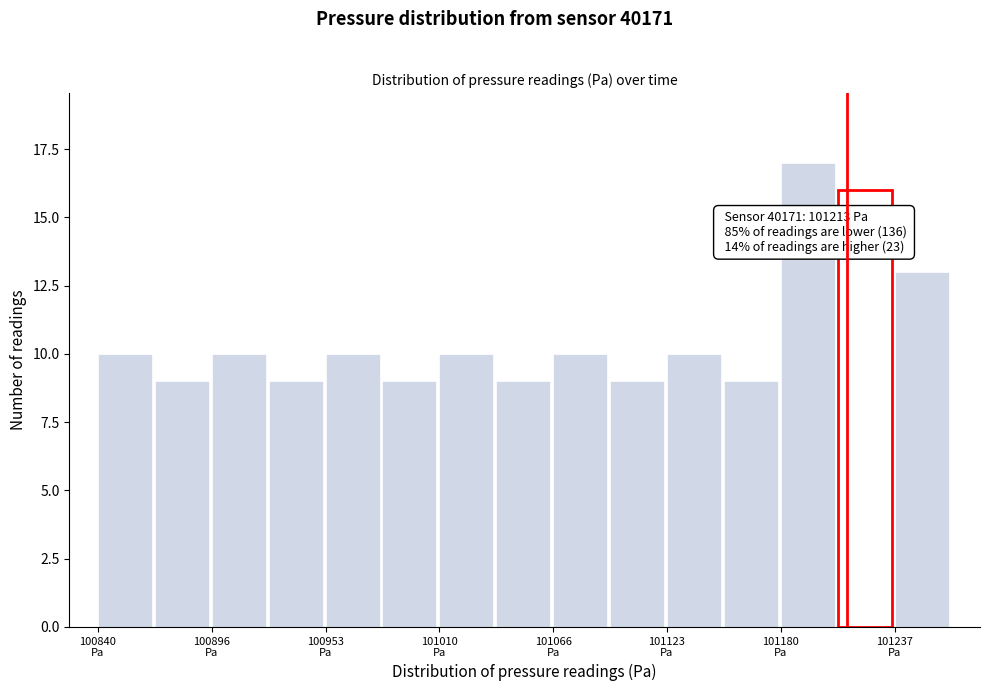

Read against the x-axis, roughly where is the centre of the tallest bar?

101190